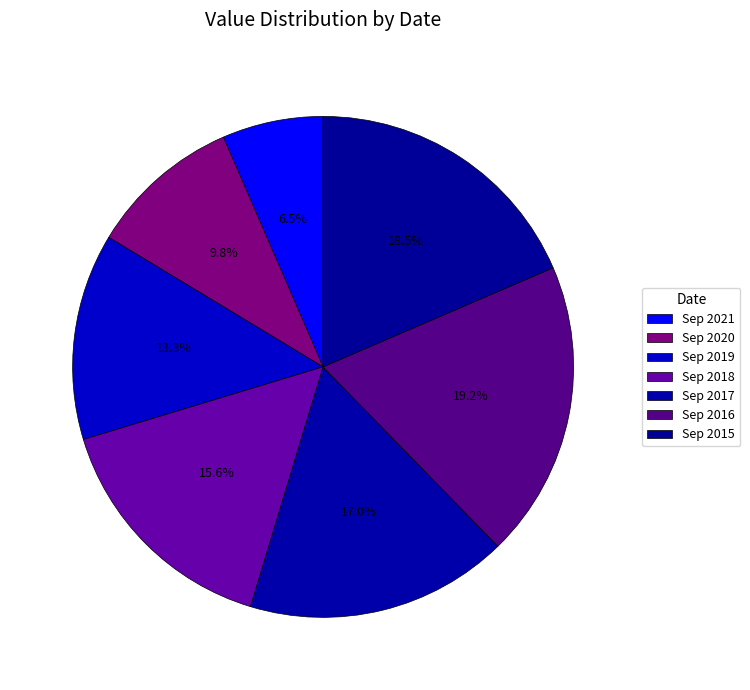

To the nearest percent, what is the difference between the largest and smallest slice percentages?

13%